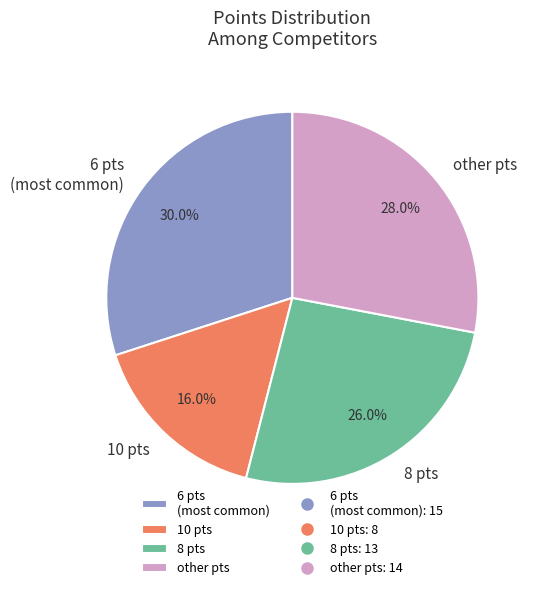

Which slice is the smallest?

10 pts